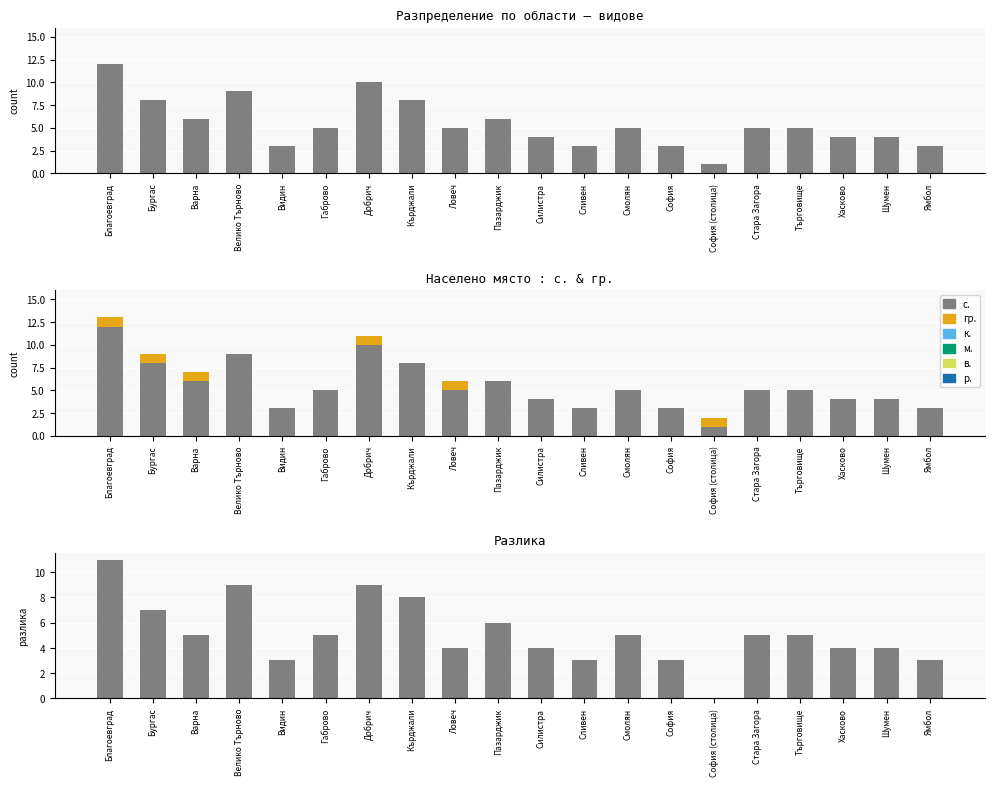

Is it true that гр. equals 1 at Стара Загора?

False